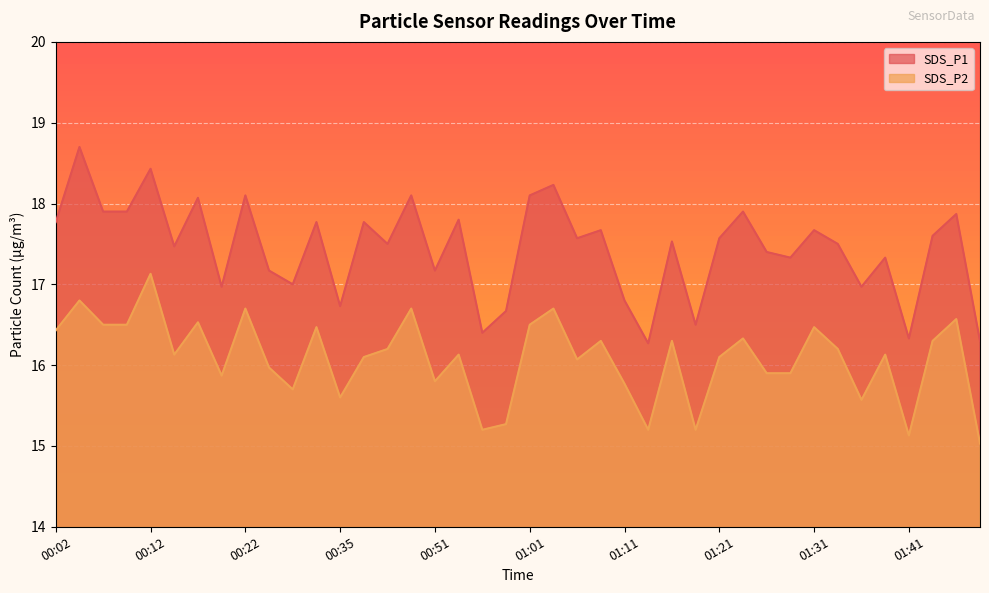

The SDS_P1 series shows 17.8 at 00:32. True or false?

True